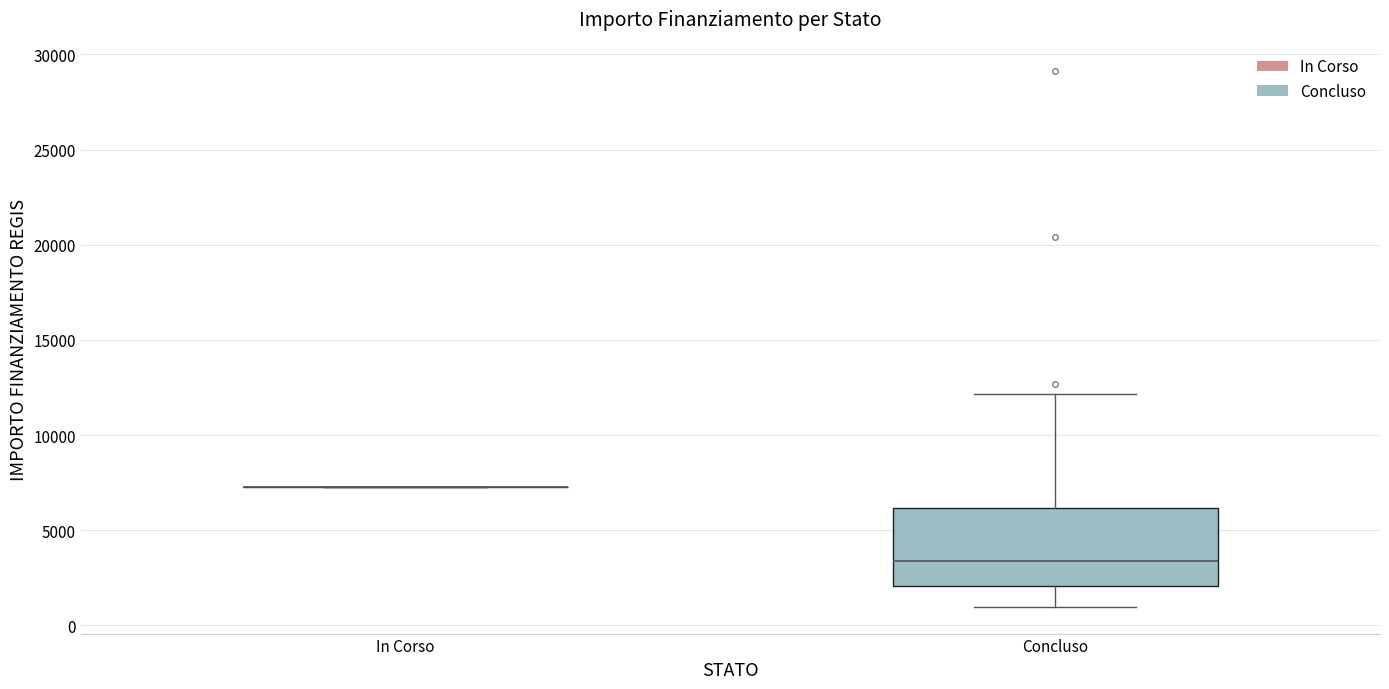

Which box is the tallest, from its lower edge to its upper edge?

Concluso